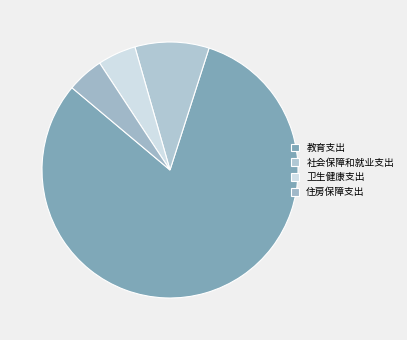

To the nearest percent, what is the average slice percentage?

25%